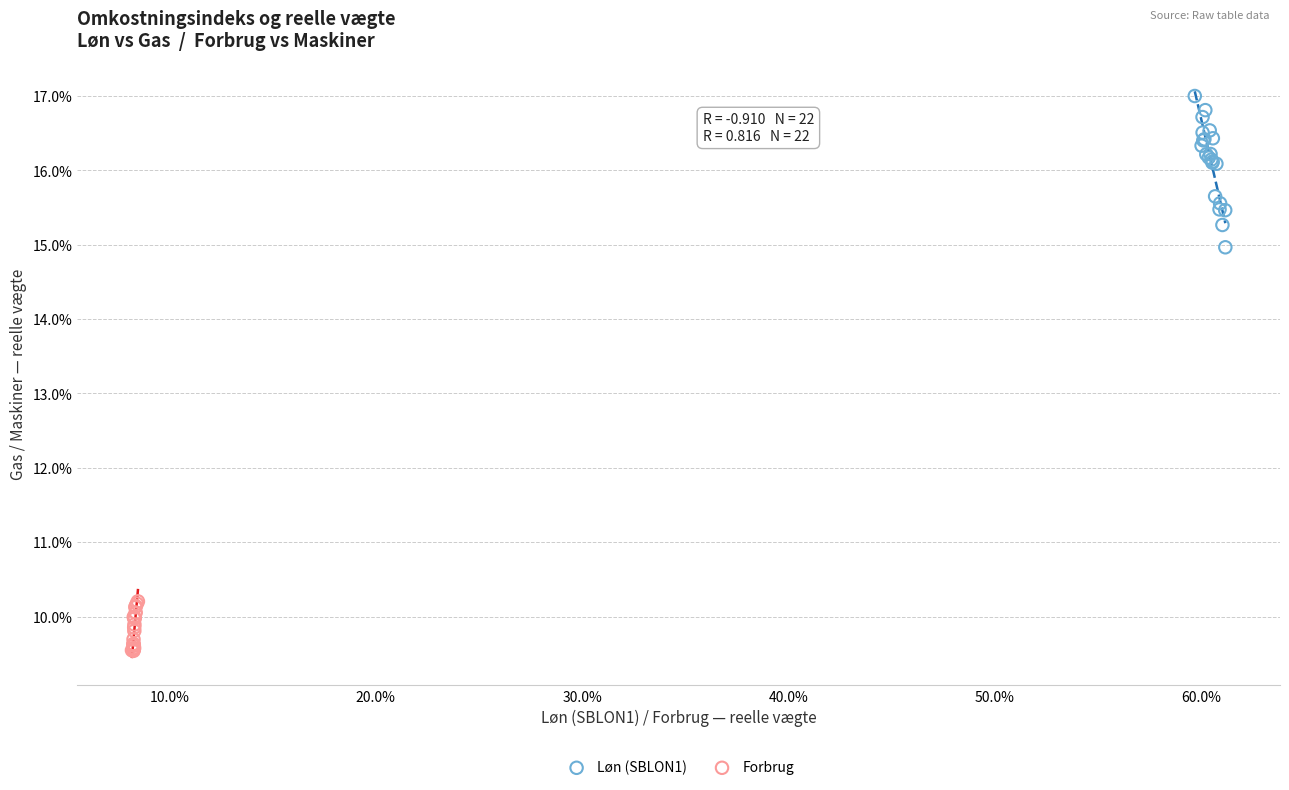

Which series reaches the minimum Y coordinate?

Forbrug